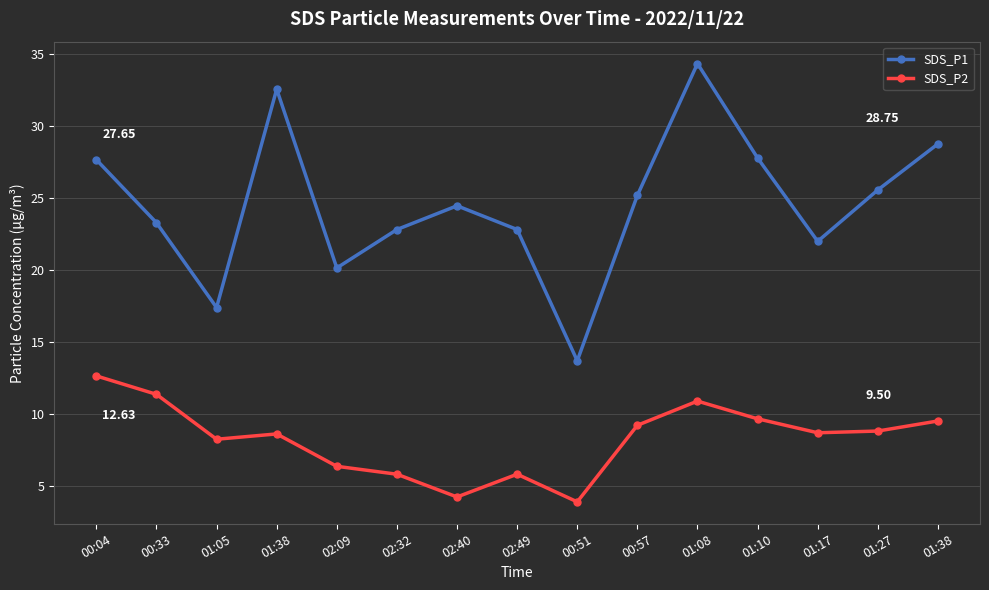

At which category does the chart reach its minimum across all series?

00:51